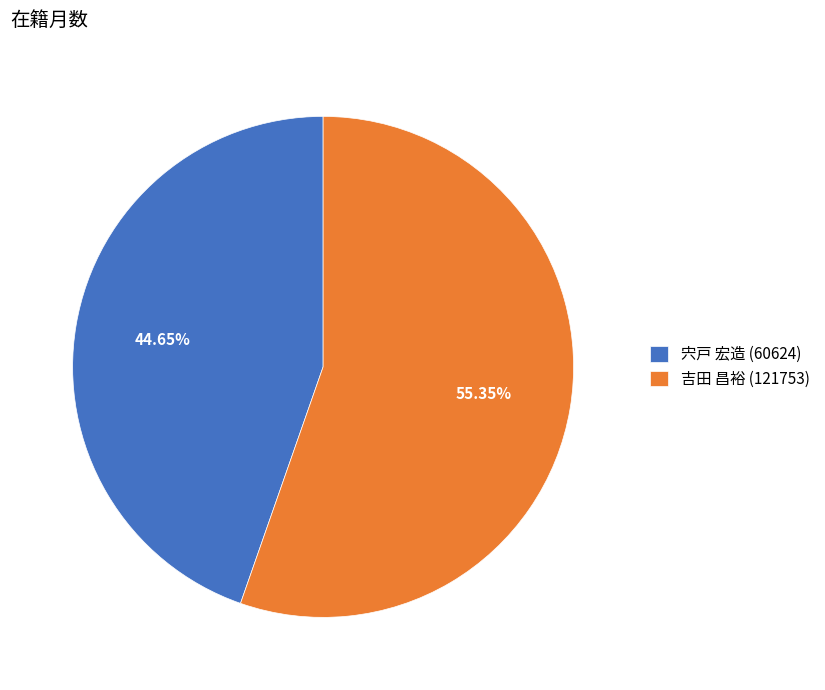

How many slices are in this pie chart?

2